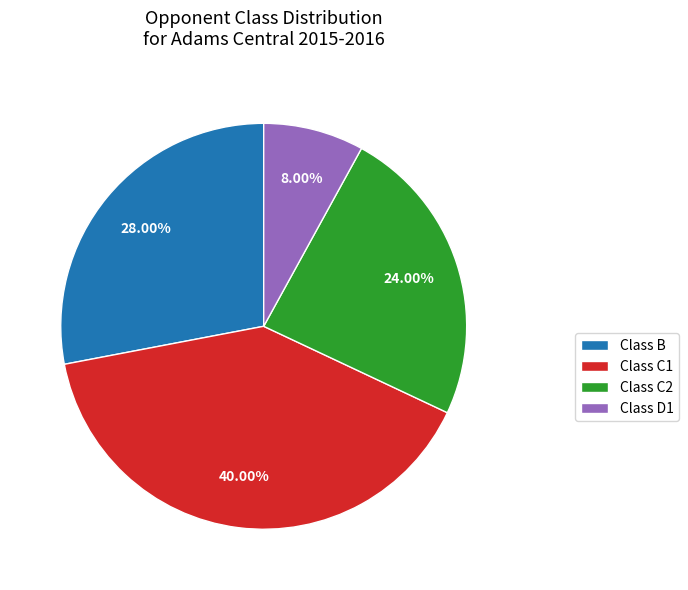

What percentage is the Class D1 slice, to the nearest percent?

8%